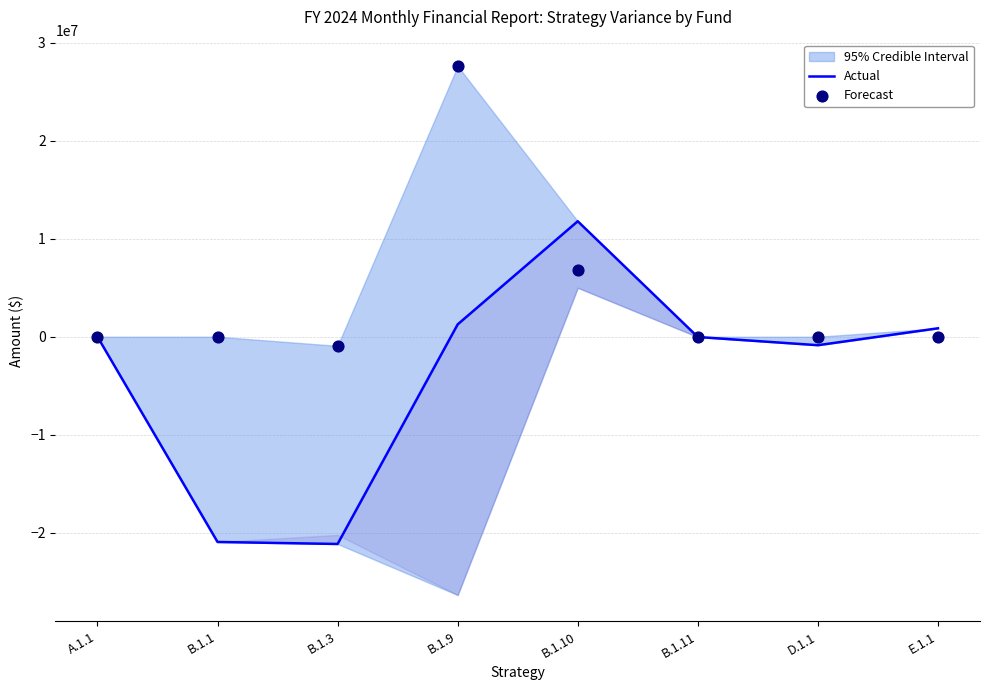

Which series has the largest total across all categories?

Forecast